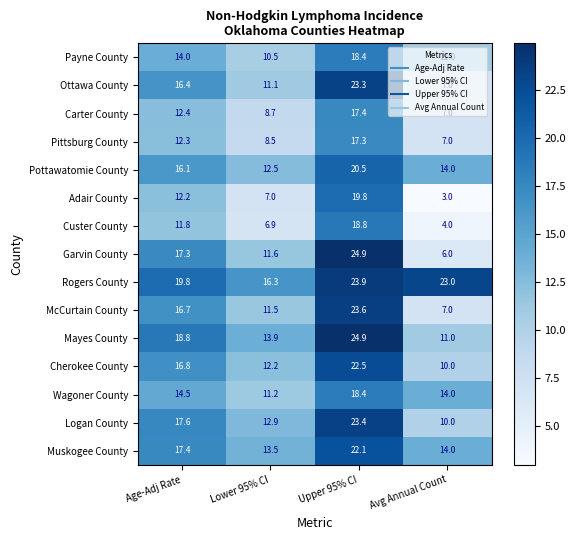

Rank the categories by Mayes County value from lowest to highest.

Avg Annual Count, Lower 95% CI, Age-Adj Rate, Upper 95% CI